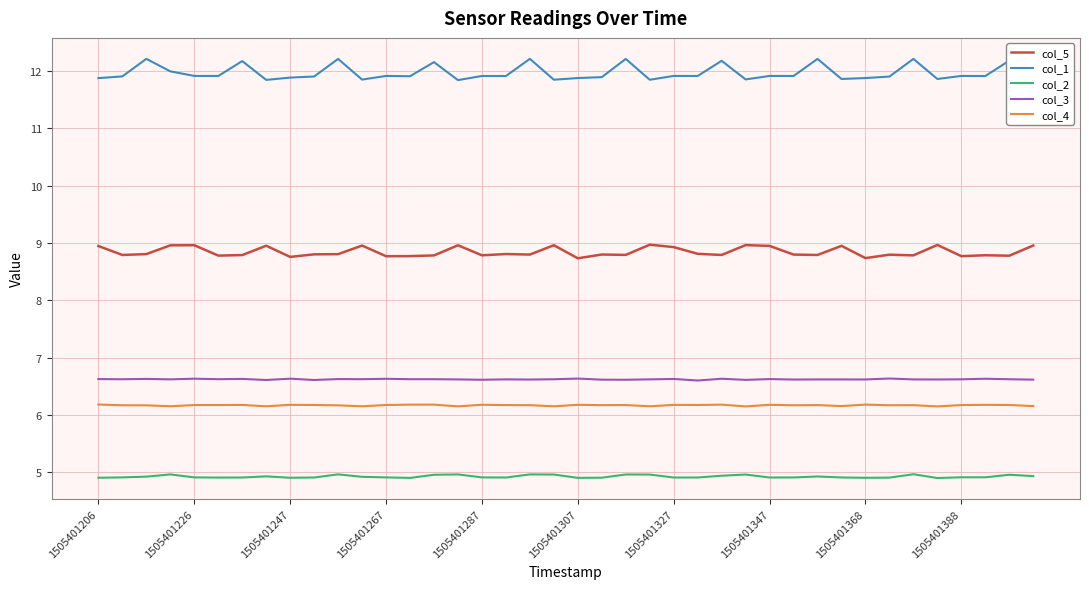

True or false: col_3 and col_2 cross at least once.

False